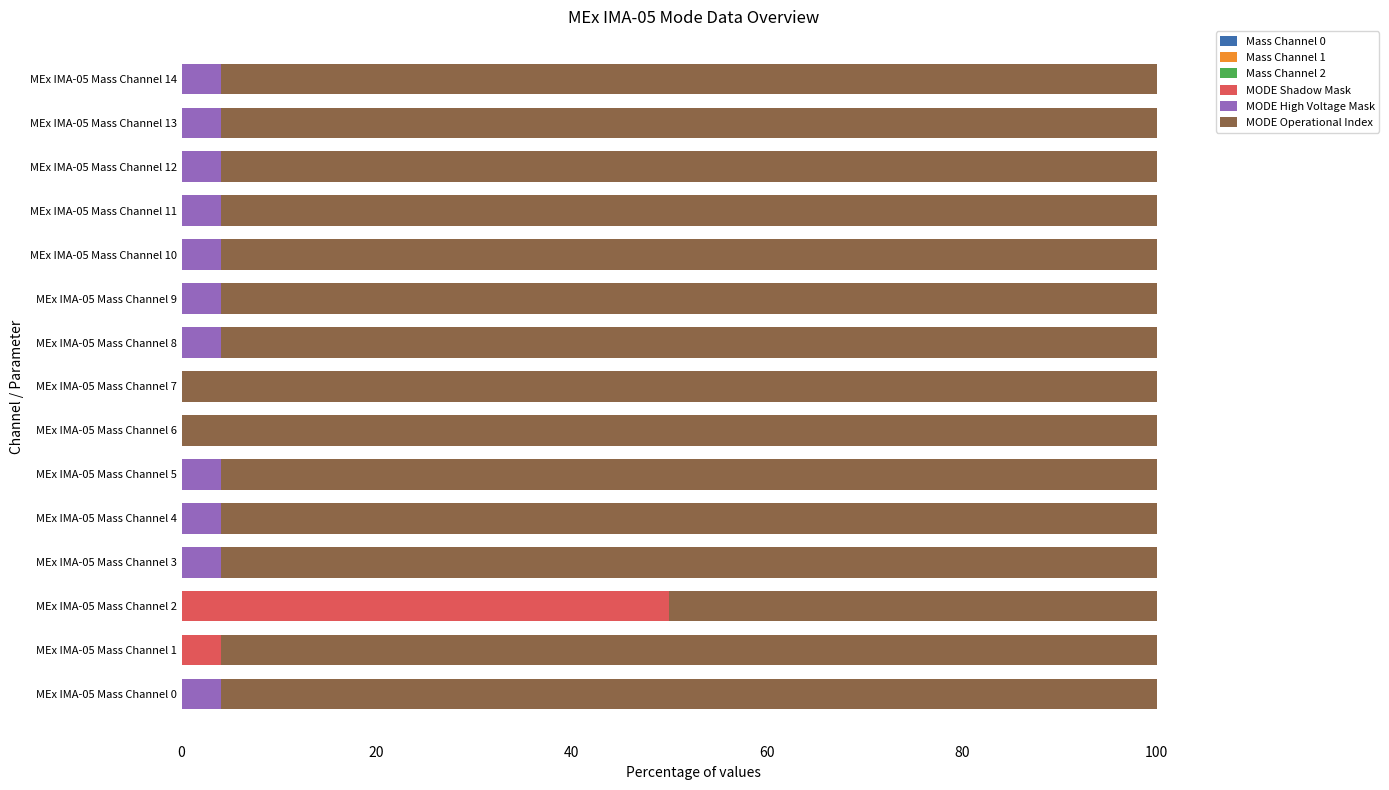

The MODE Shadow Mask series shows -32 at MEx IMA-05 Mass Channel 9. True or false?

False